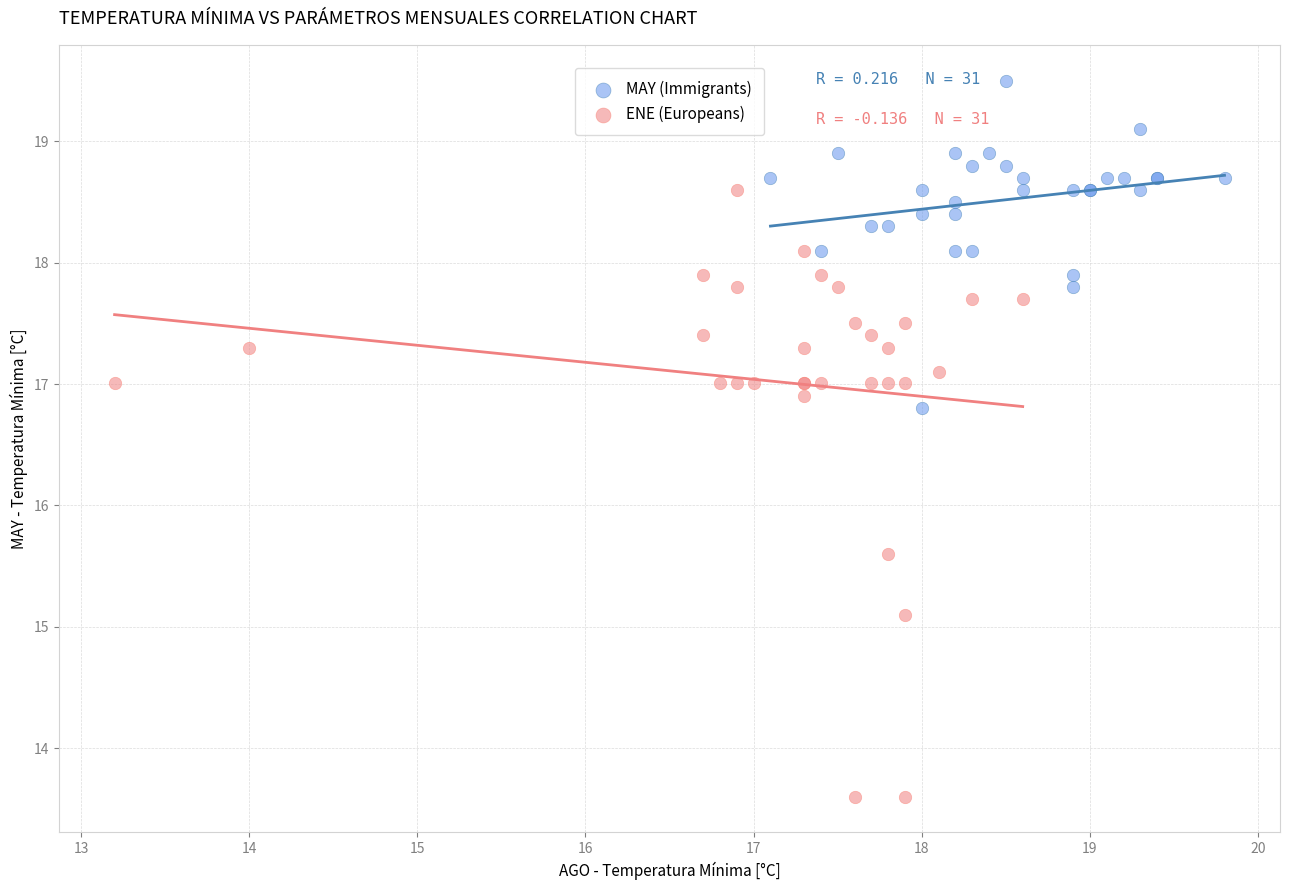

Which series contains the highest Y value?

MAY (Immigrants)